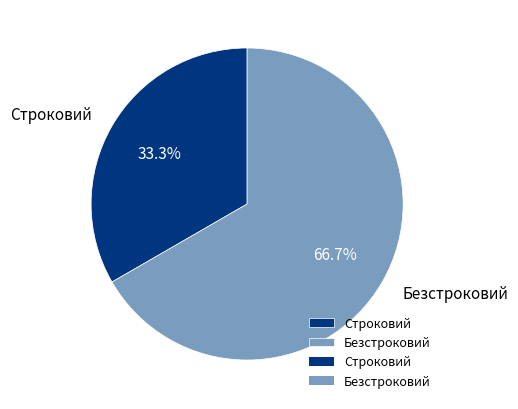

To the nearest percent, what is the difference between the largest and smallest slice percentages?

33%